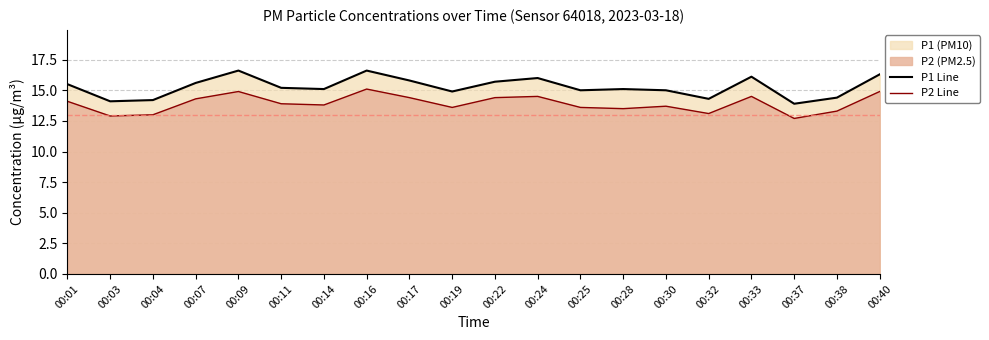

Reading left to right, extract all data points from this chart.

P1 Line: 00:01=15.5	00:03=14.1	00:04=14.2	00:07=15.6	00:09=16.6	00:11=15.2	00:14=15.1	00:16=16.6	00:17=15.8	00:19=14.9	00:22=15.7	00:24=16.0	00:25=15.0	00:28=15.1	00:30=15.0	00:32=14.3	00:33=16.1	00:37=13.9	00:38=14.4	00:40=16.3
P2 Line: 00:01=14.1	00:03=12.9	00:04=13.0	00:07=14.3	00:09=14.9	00:11=13.9	00:14=13.8	00:16=15.1	00:17=14.4	00:19=13.6	00:22=14.4	00:24=14.5	00:25=13.6	00:28=13.5	00:30=13.7	00:32=13.1	00:33=14.5	00:37=12.7	00:38=13.3	00:40=14.9